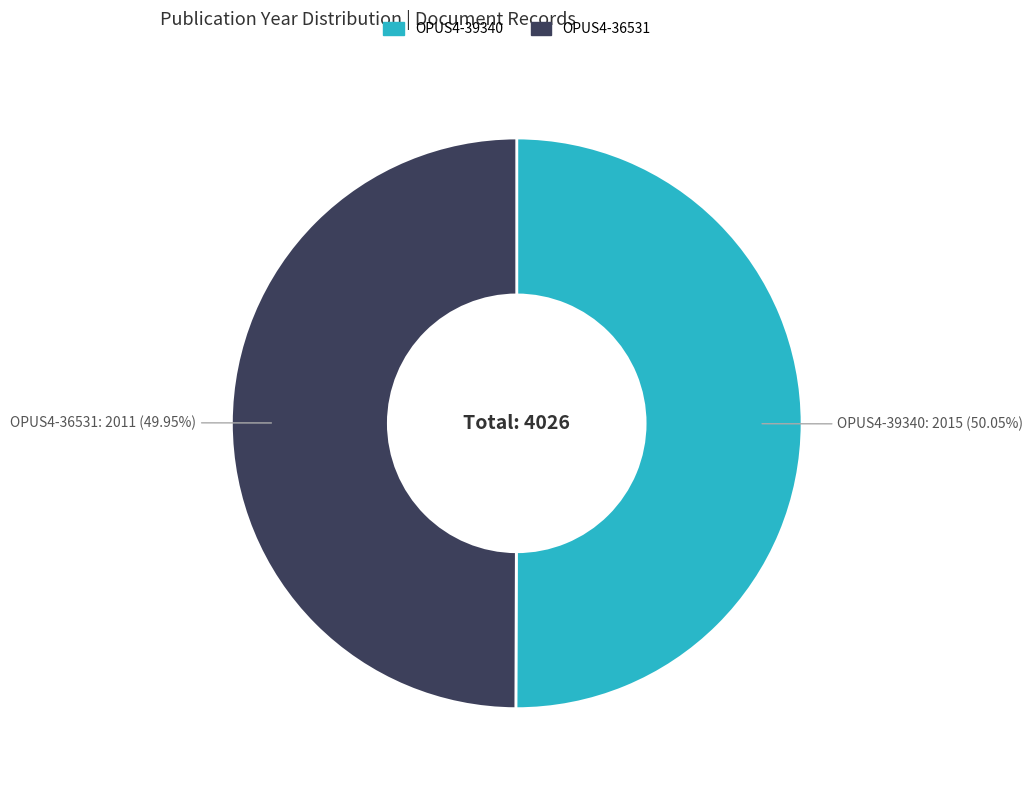

Approximately how many times larger is the value at OPUS4-36531 compared to OPUS4-39340?

1.0